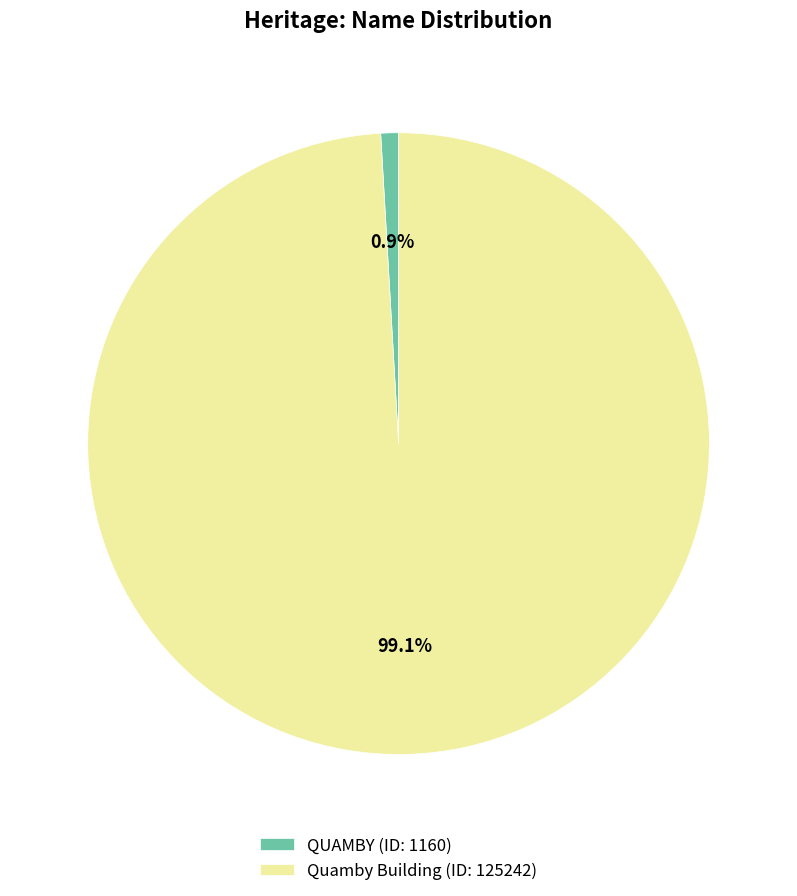

Is it true that QUAMBY is 9% of the pie?

False